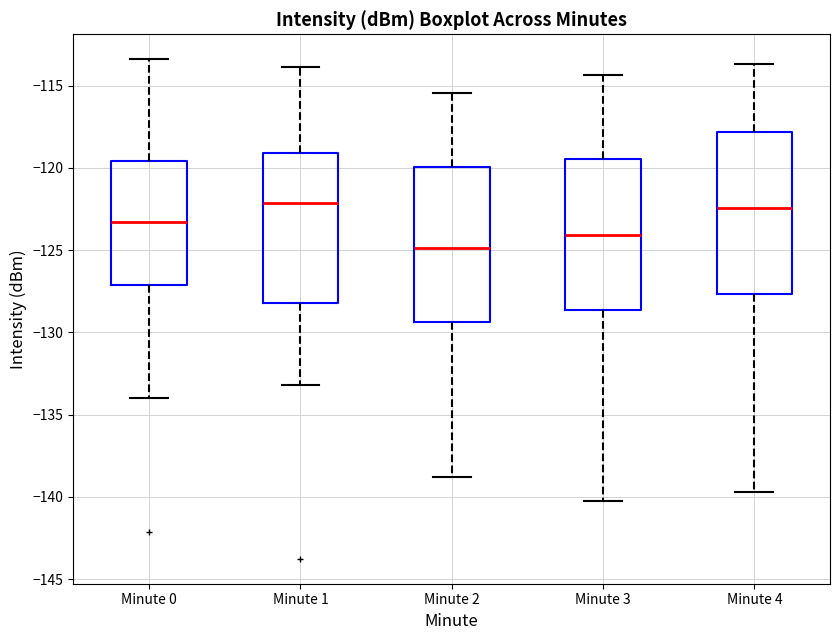

Which box's median line is the lowest?

Minute 2